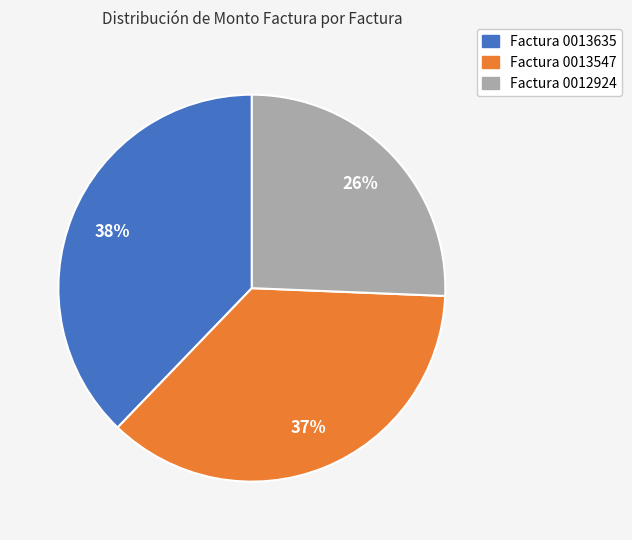

Is there a majority slice in this chart?

No